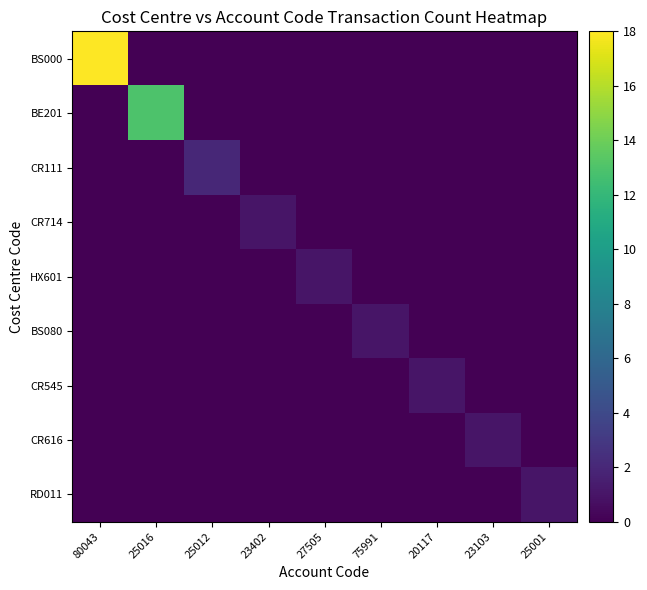

Between 75991 and 25012, which is larger?

75991